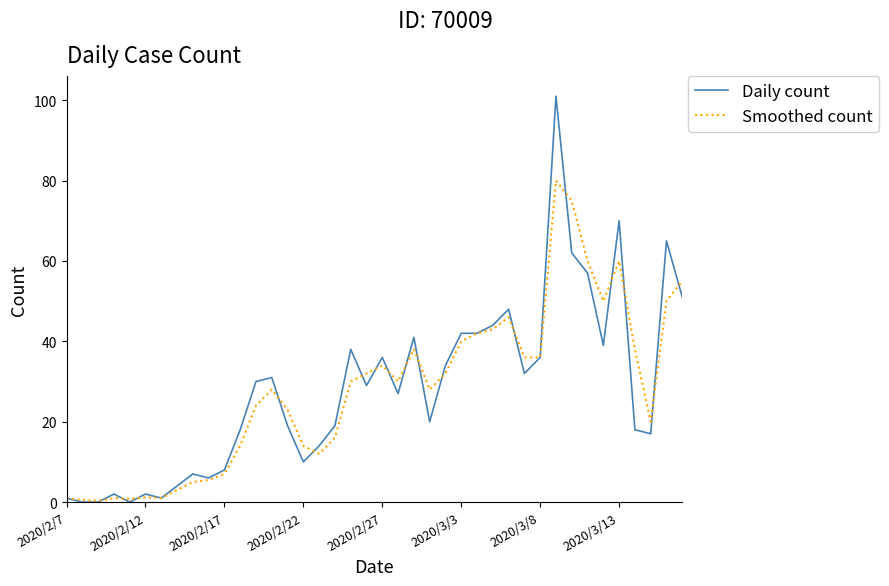

What is the greatest value displayed?

101.0